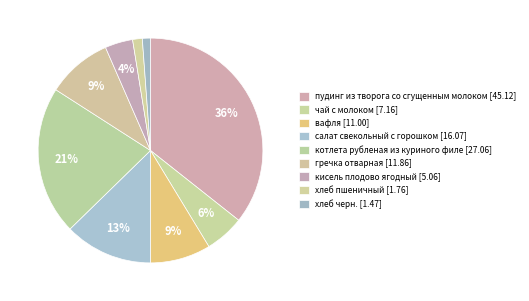

Count the number of slices in the pie.

9